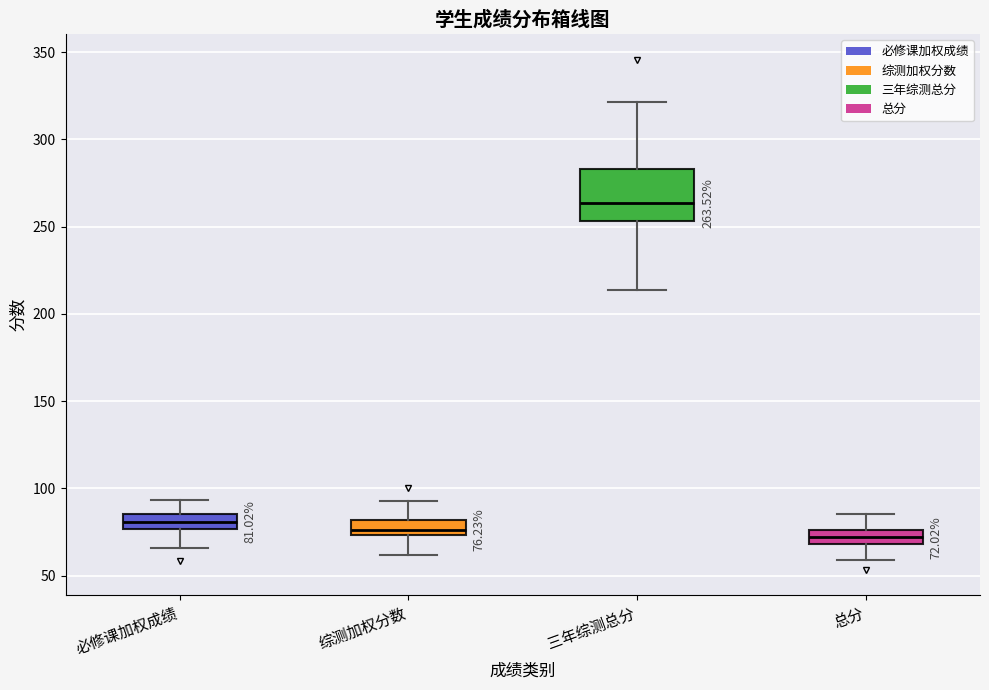

Which box's median line is the highest?

三年综测总分